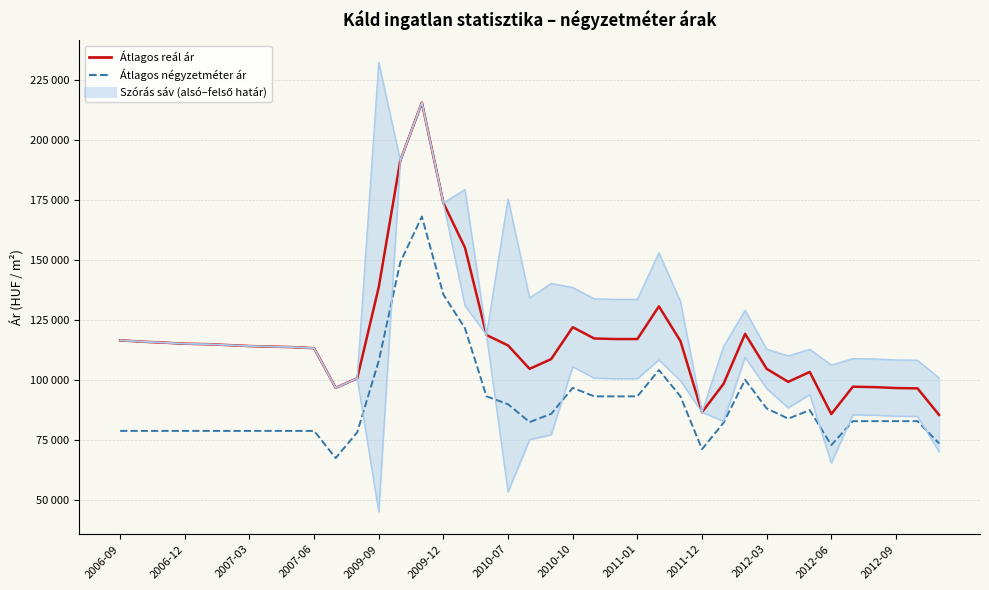

Which series has the largest total across all categories?

Szórás felső határ